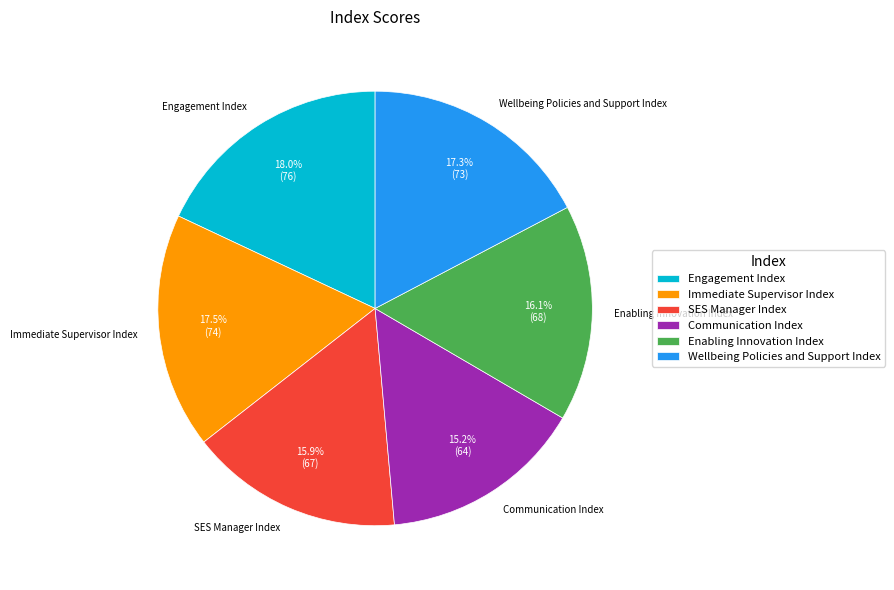

Which slice is the smallest?

Communication Index